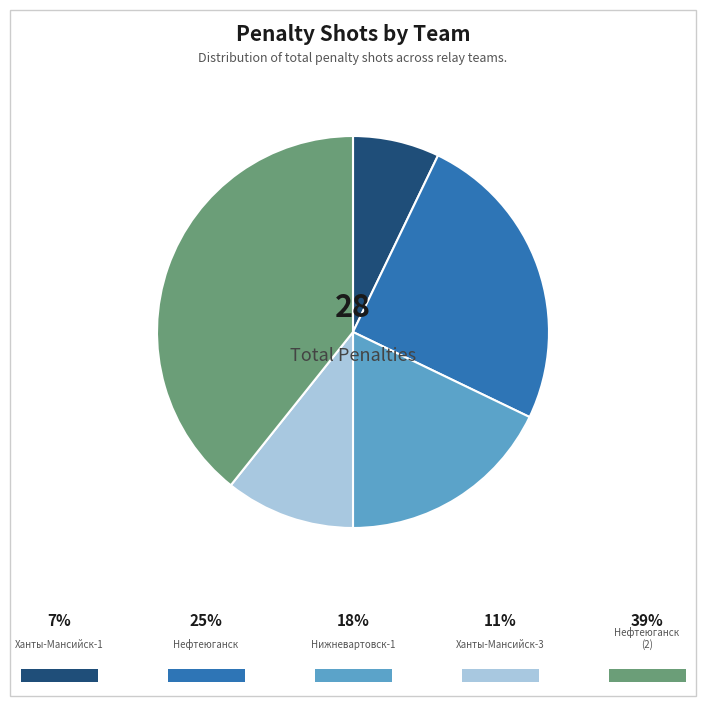

Is there any slice that represents more than half of the pie?

No